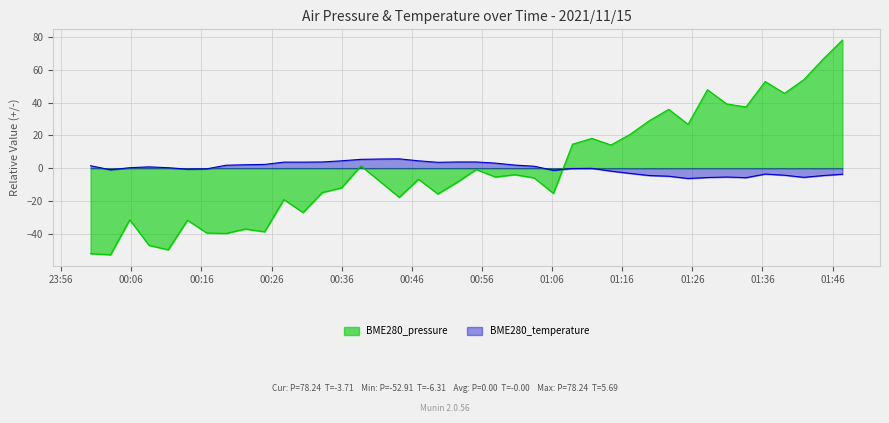

At which category does BME280_pressure reach its first local peak?

2021/11/15 00:05:46